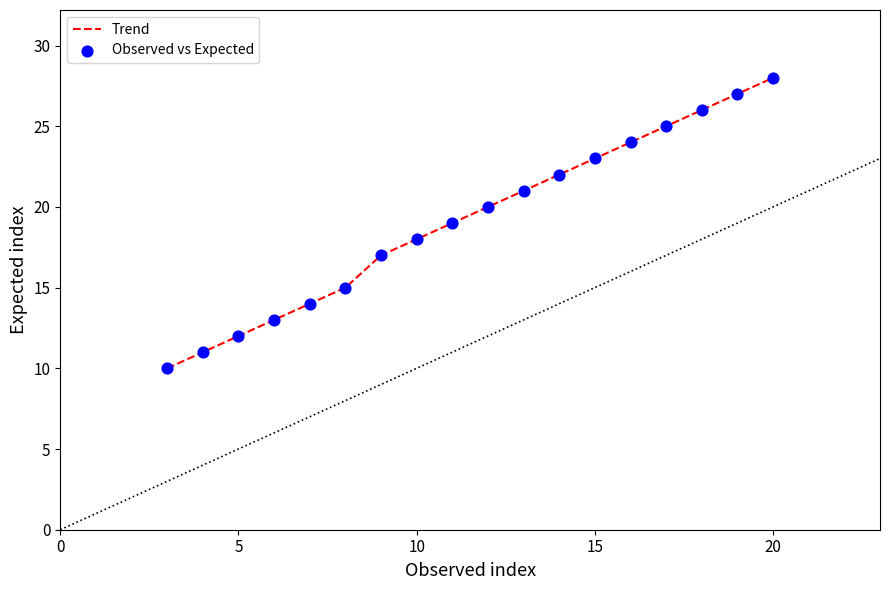

What is the difference between the maximum and minimum values?

18